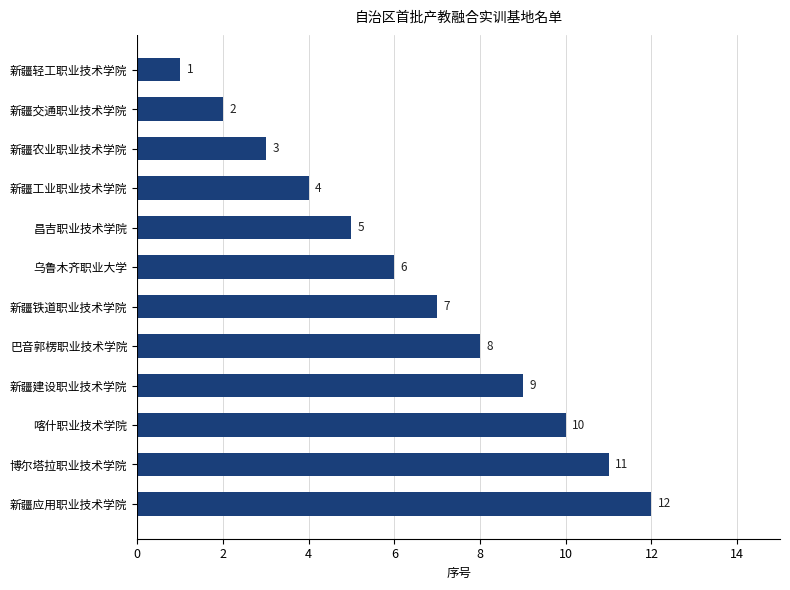

What is the value of the 9th bar from the top?

9